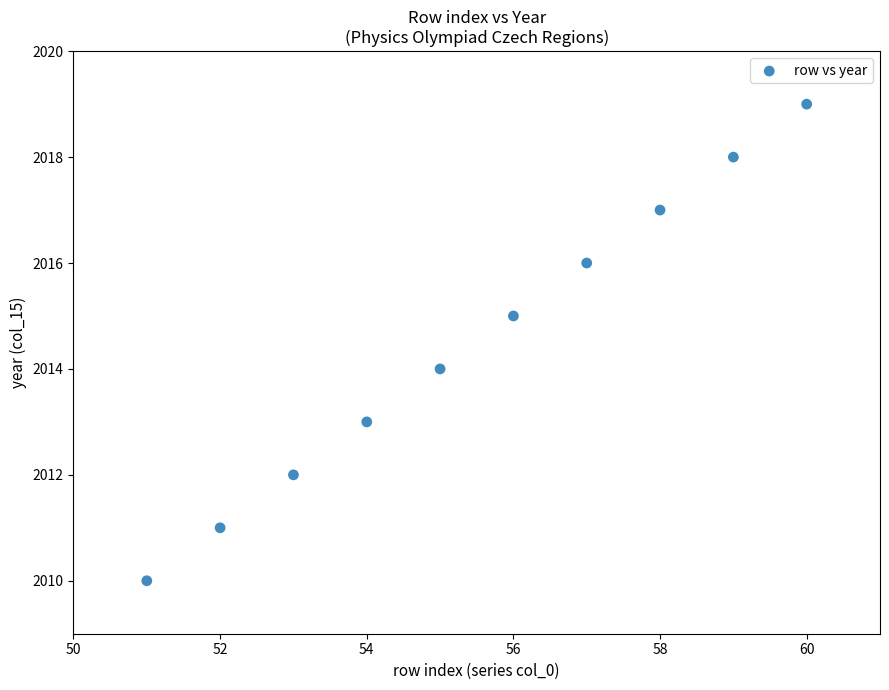

What is the range of Y values (max minus min)?

9